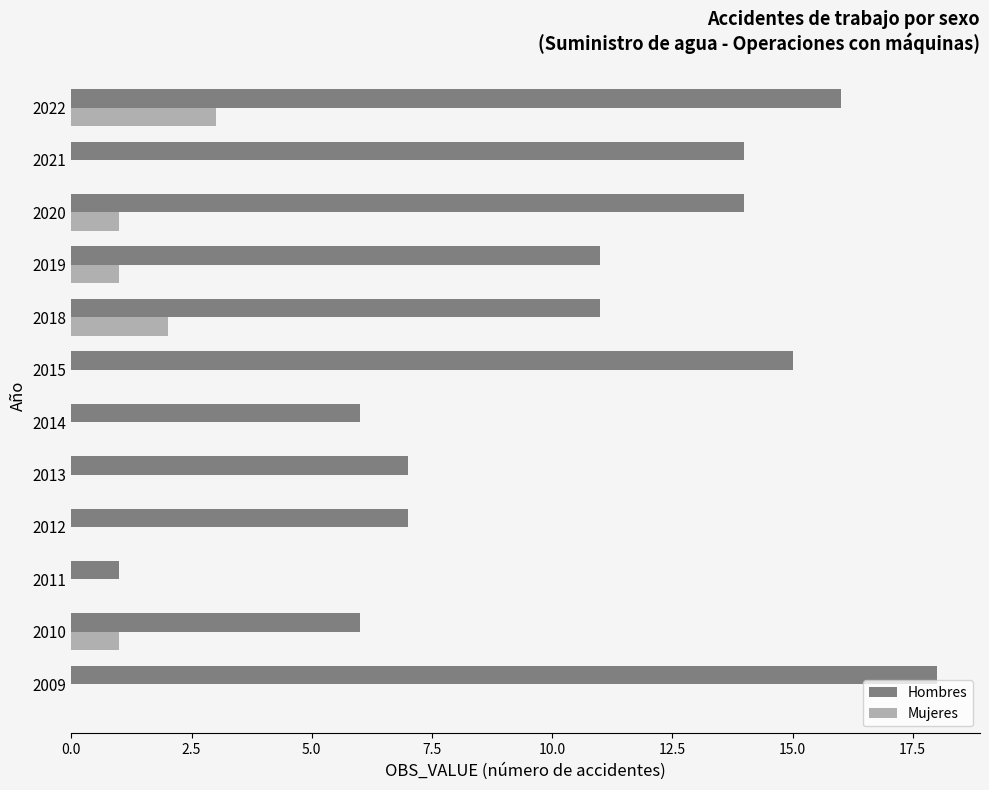

The Mujeres series shows 2 at 2018. True or false?

True